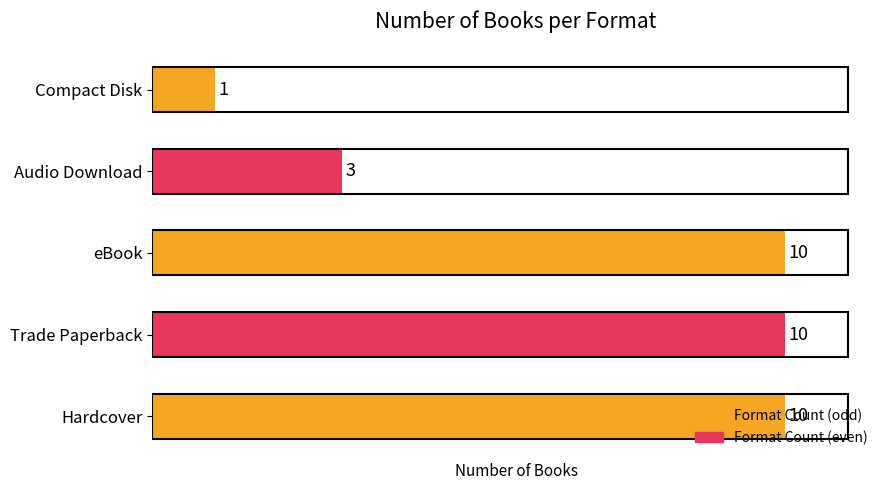

What is the difference between the second highest and second lowest values?

7